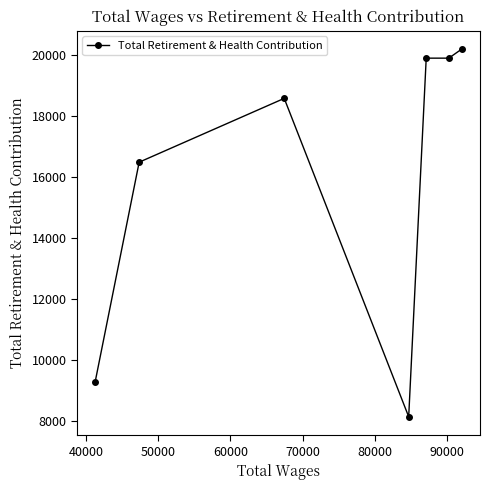

What is the value of the 1st point from the left?

9285